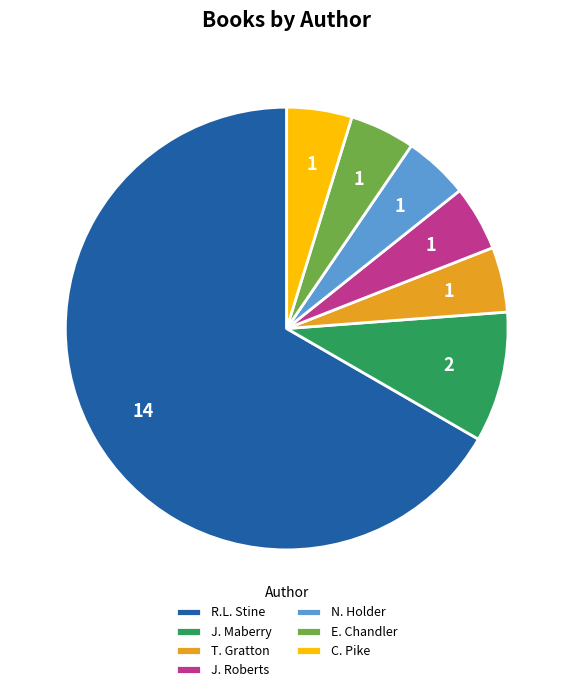

Does any single category account for the majority?

Yes